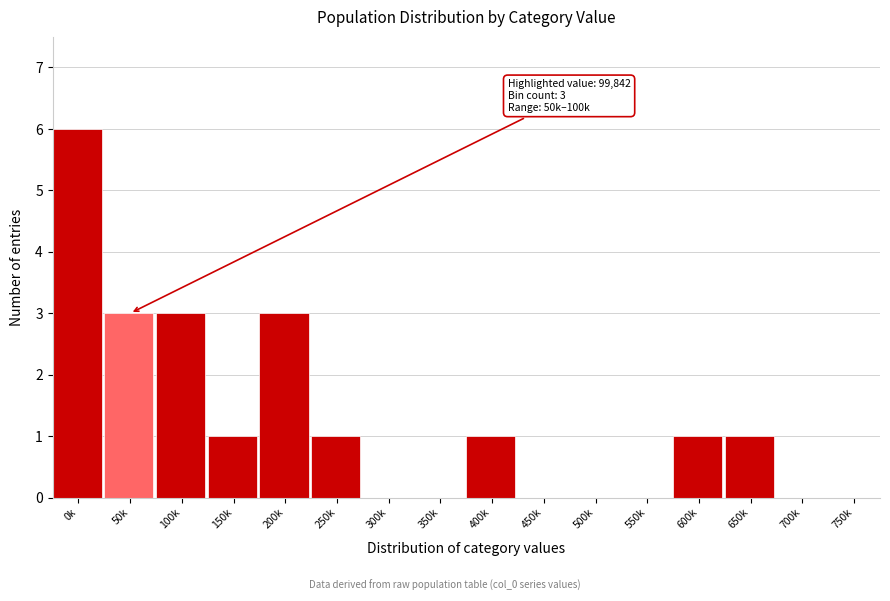

Reading left to right, list all the values displayed in this chart.

0k=6	50k=3	100k=3	150k=1	200k=3	250k=1	300k=0	350k=0	400k=1	450k=0	500k=0	550k=0	600k=1	650k=1	700k=0	750k=0